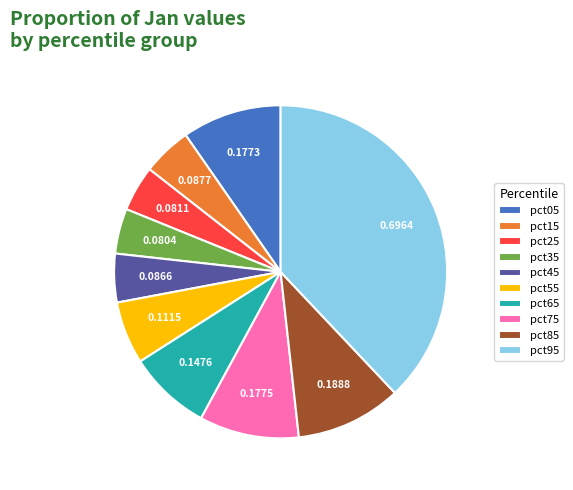

Count the number of slices in the pie.

10